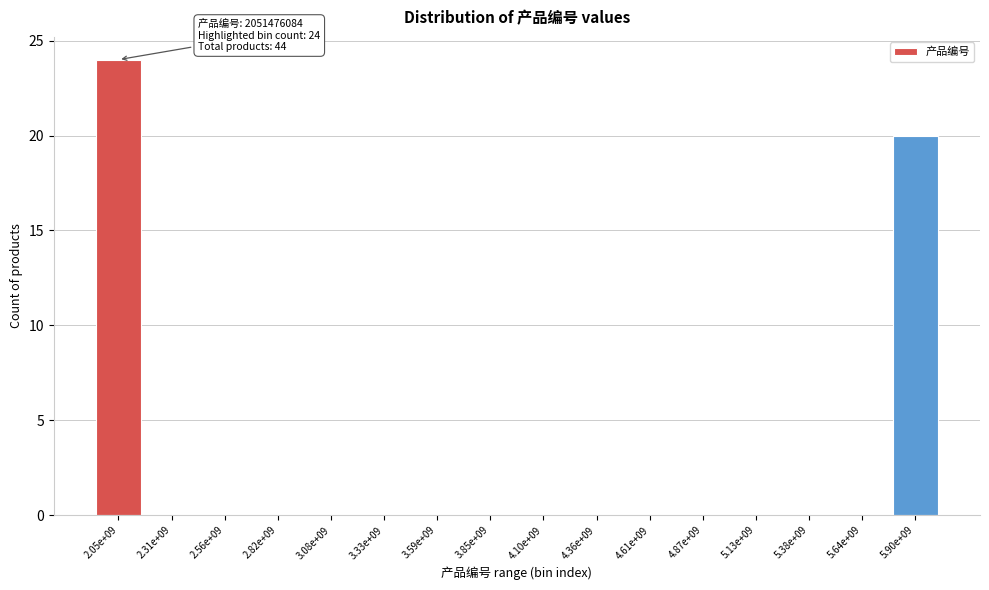

Reading right to left, transcribe all the data shown in this chart.

5.90e+09=20	5.64e+09=0	5.38e+09=0	5.13e+09=0	4.87e+09=0	4.61e+09=0	4.36e+09=0	4.10e+09=0	3.85e+09=0	3.59e+09=0	3.33e+09=0	3.08e+09=0	2.82e+09=0	2.56e+09=0	2.31e+09=0	2.05e+09=24